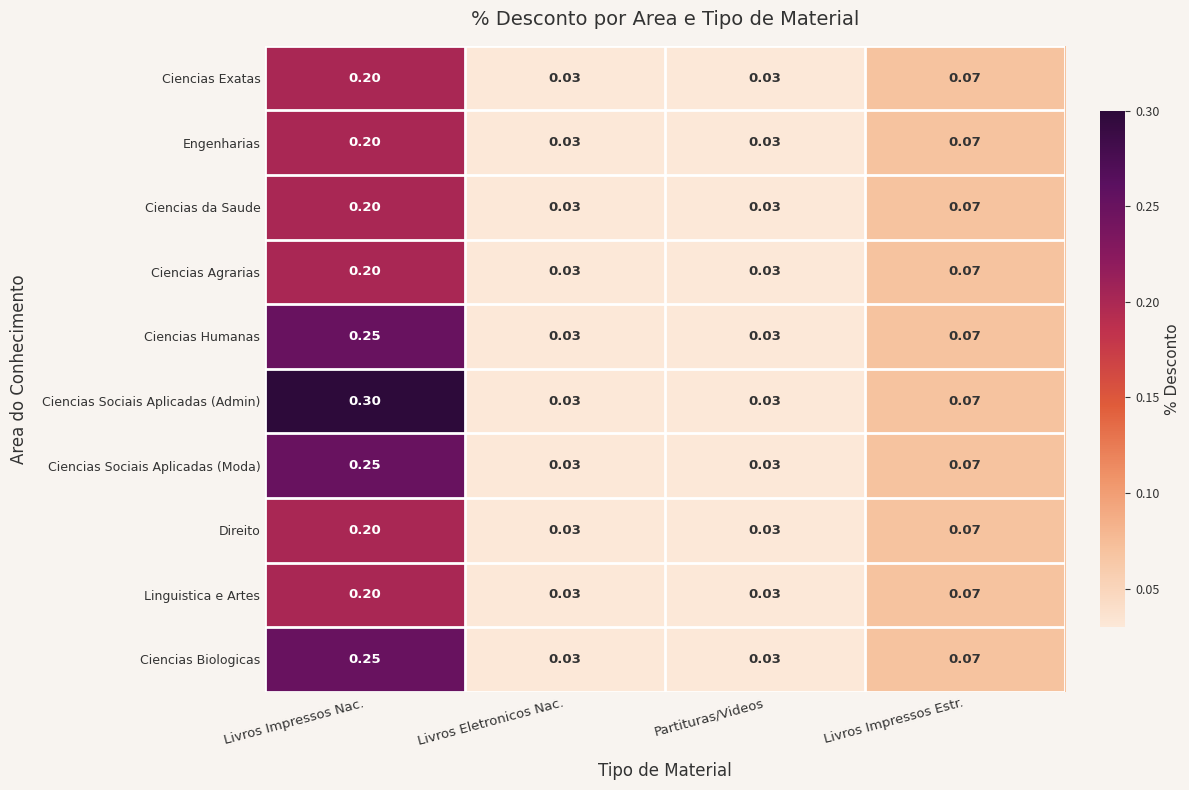

Which series has the largest range (max minus min)?

Ciencias Sociais Aplicadas (Admin)